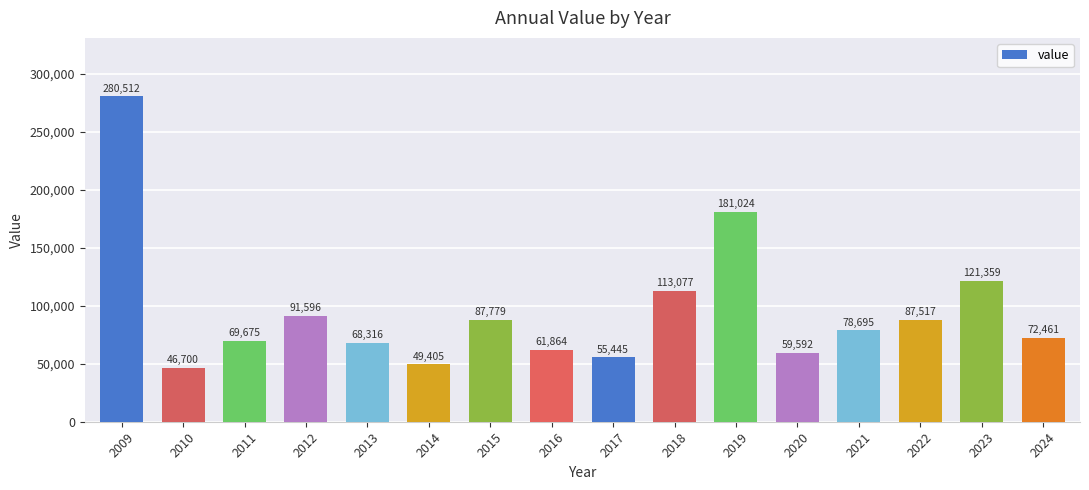

How many data points does each series have?

16